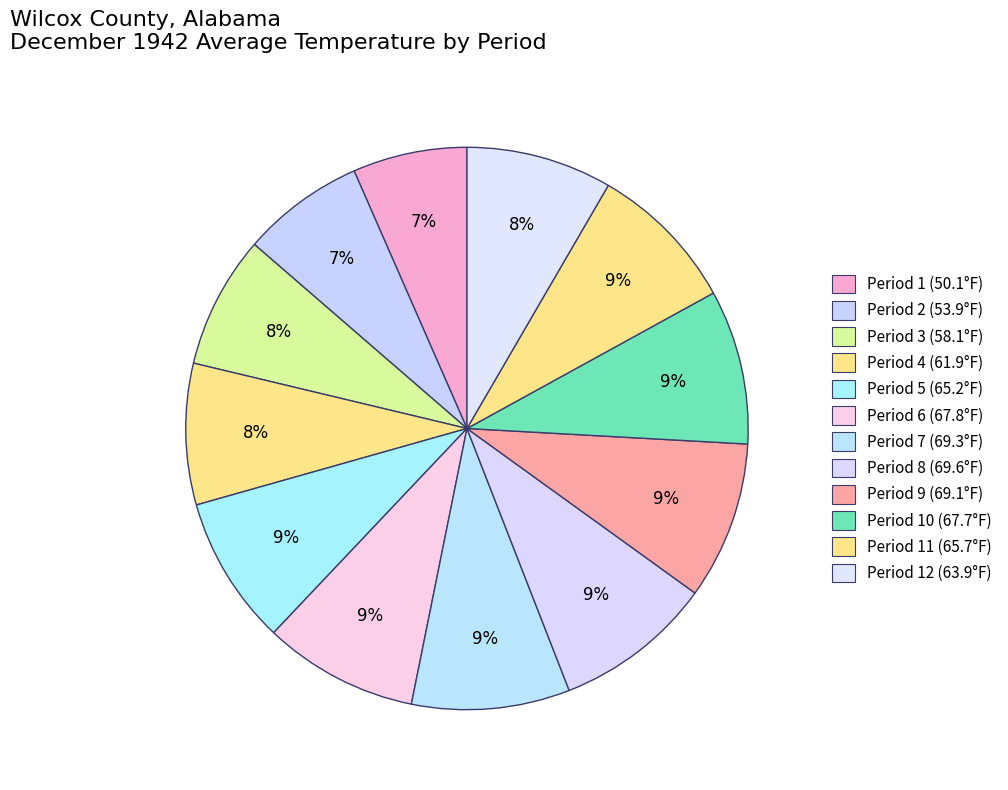

Count the number of slices in the pie.

12